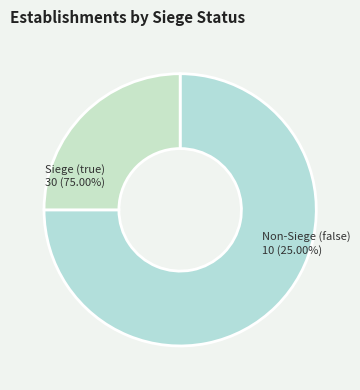

How many segments does this pie chart have?

2